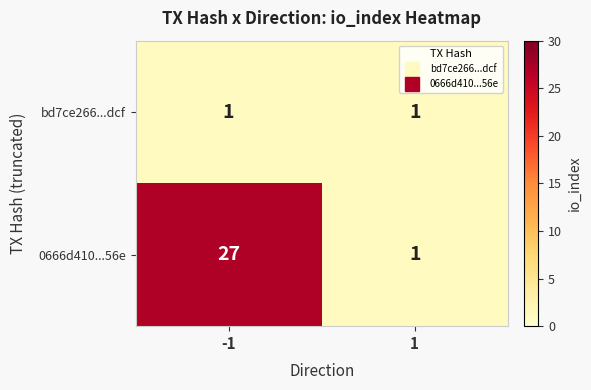

What is the difference between the 0666d410...56e values at 1 and -1?

26